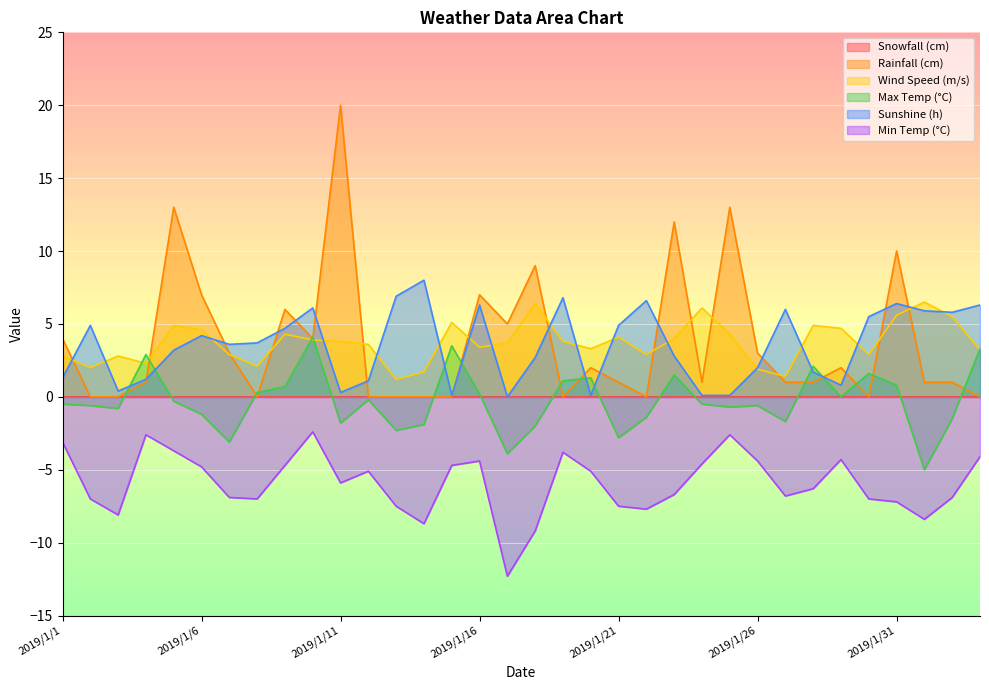

Is it true that Rainfall (cm) equals 7.0 at 2019/1/16?

True